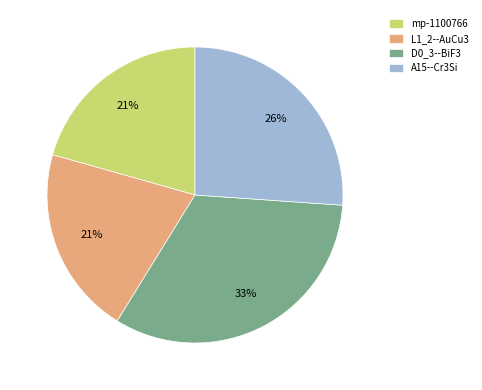

Which category has the biggest portion of the pie?

D0_3--BiF3